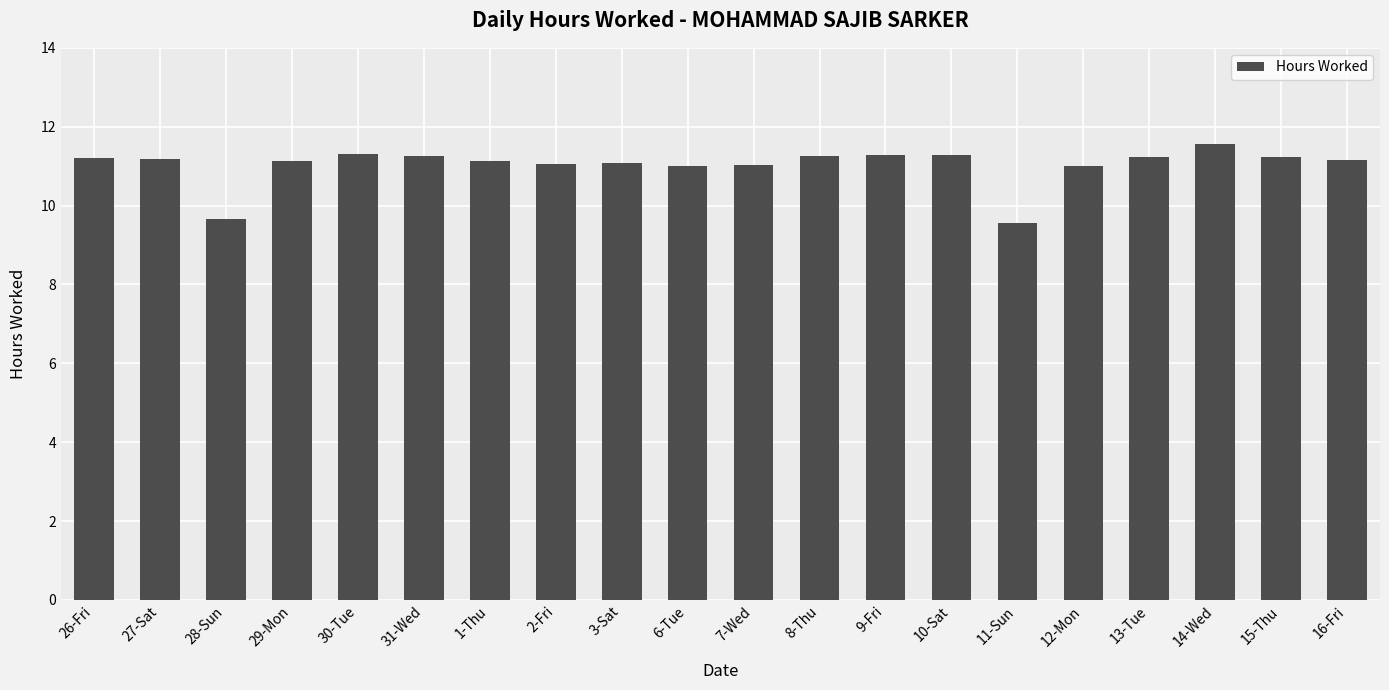

How many series are shown in this chart?

1